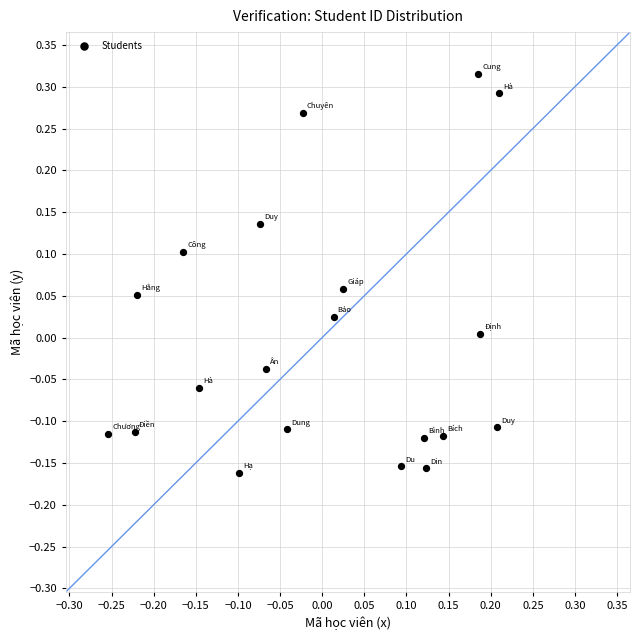

What is the range of X values (max minus min)?

0.5